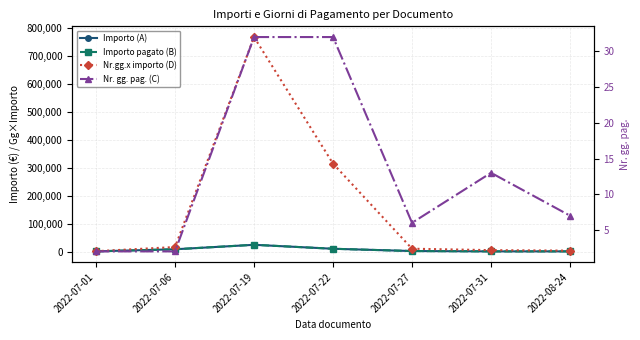

What is the total value across all series at 2022-07-01?

2242.0